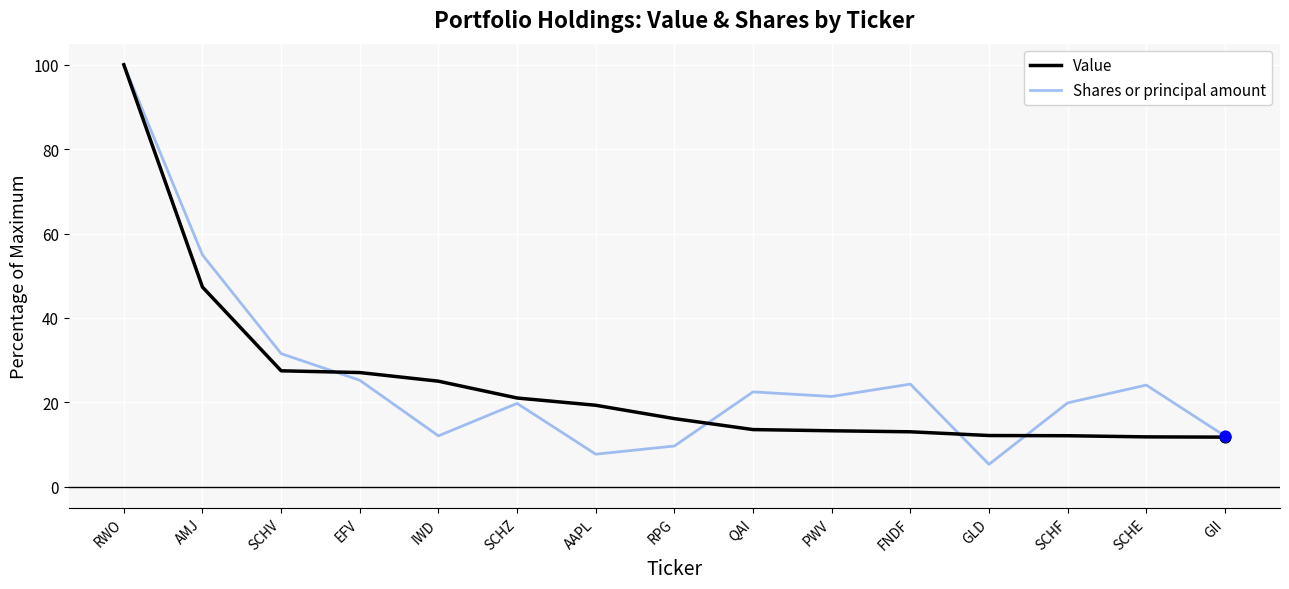

At which category is the sum across all series the highest?

RWO